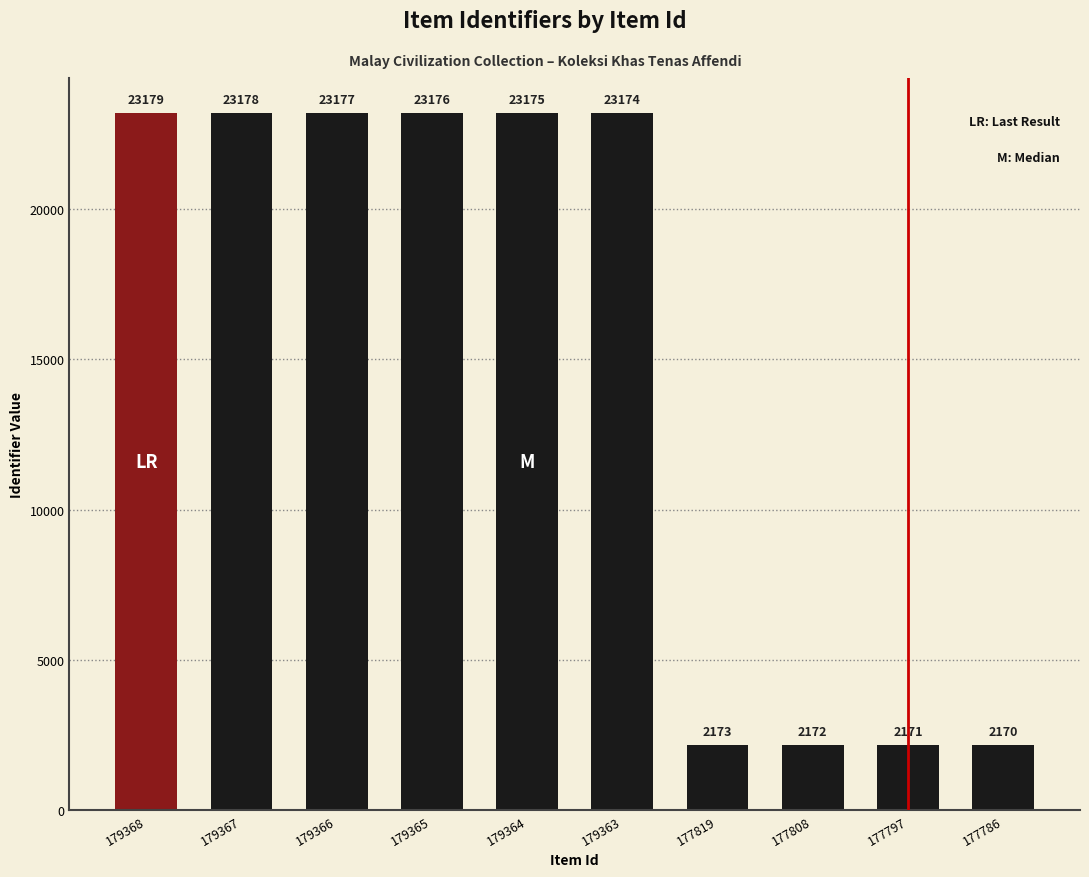

Reading right to left, extract all data points from this chart.

2170	2171	2172	2173	23174	23175	23176	23177	23178	23179